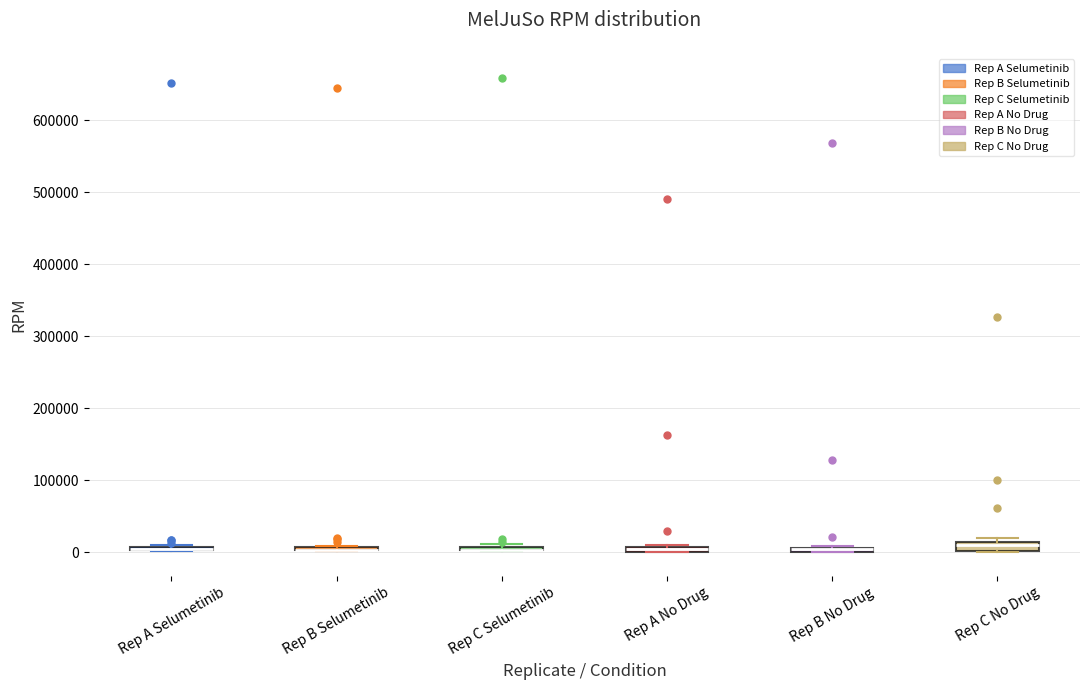

Where is the lower edge of the box for Rep C No Drug on the y-axis? The values are not printed on the chart, so give them approximately, as read against the axis.

0